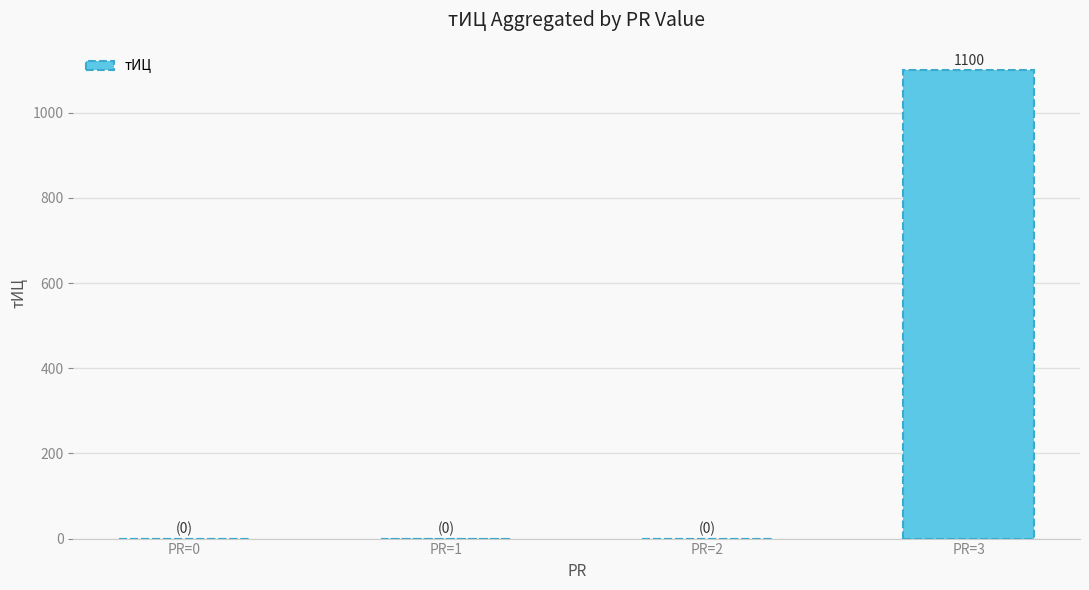

Does the chart contain stacked bars?

No